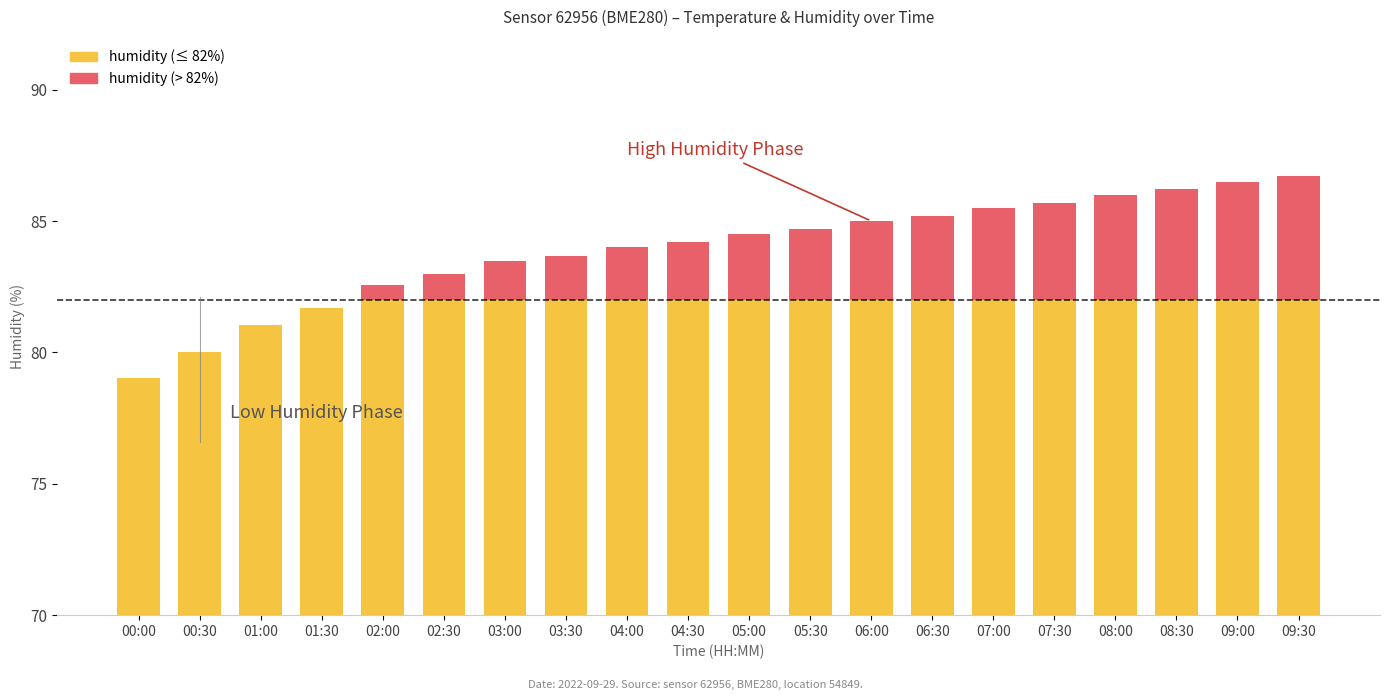

At how many categories does at least one series exceed 42?

20